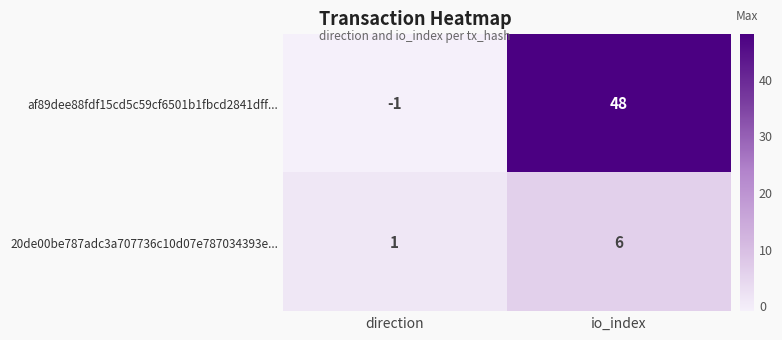

Which series has the largest total across all categories?

af89dee88fdf15cd5c59cf6501b1fbcd2841dff...